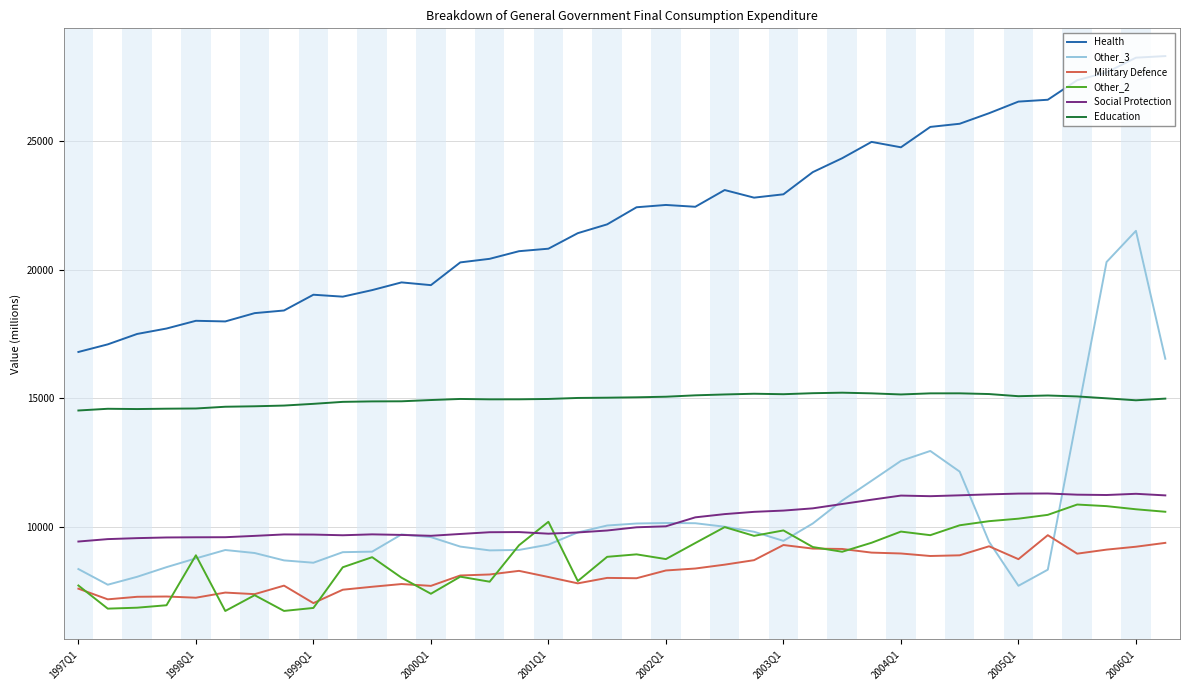

True or false: Health and Other_3 cross at least once.

False